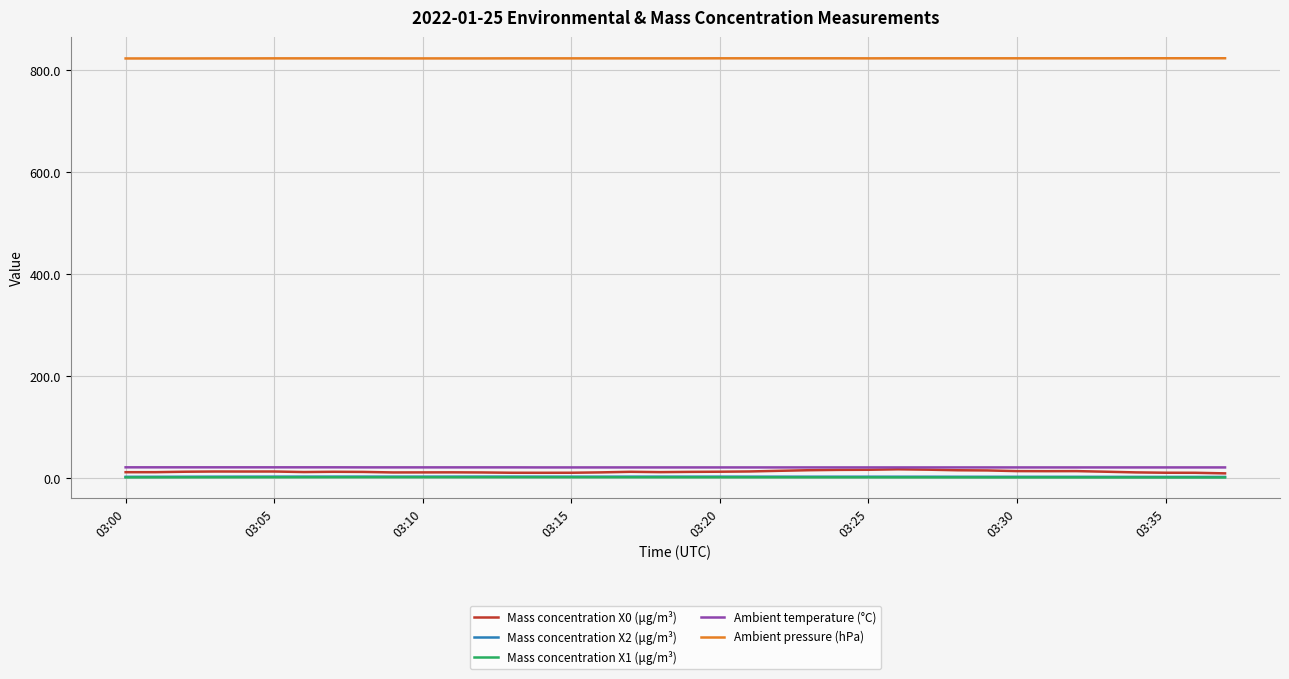

Which series has the widest spread of values?

Mass concentration X0 (μg/m³)